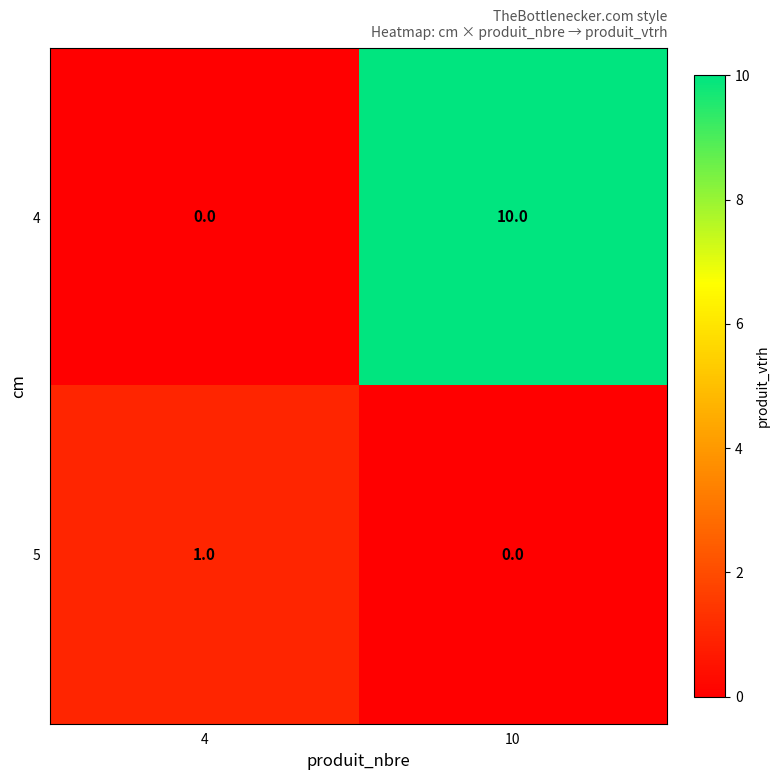

What is the total value across all series at 4?

1